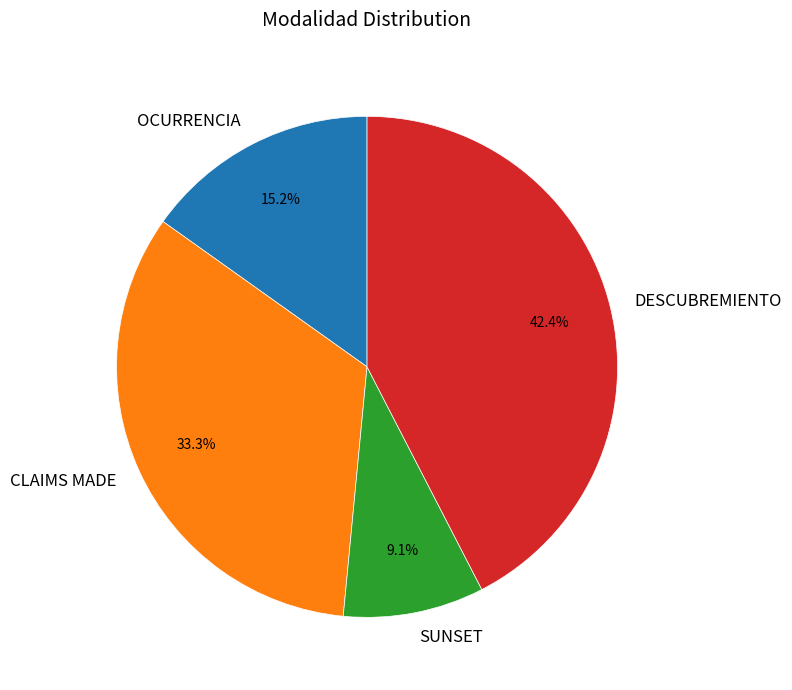

True or false: CLAIMS MADE accounts for 41% of the total.

False